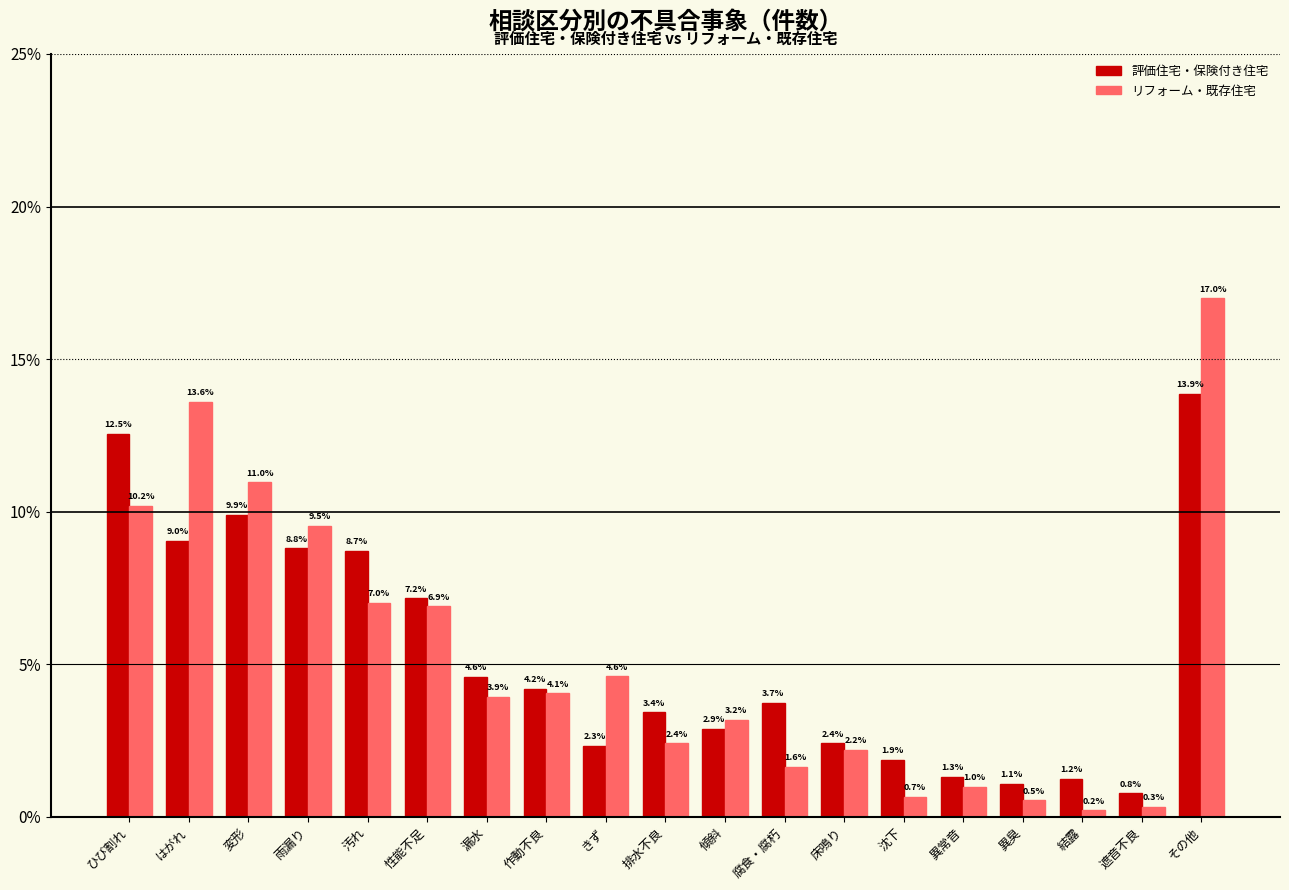

Reading left to right, list all the values displayed in this chart.

評価住宅・保険付き住宅: 12.5	9.0	9.9	8.8	8.7	7.2	4.6	4.2	2.3	3.4	2.9	3.7	2.4	1.9	1.3	1.1	1.2	0.8	13.9
リフォーム・既存住宅: 10.2	13.6	11.0	9.5	7.0	6.9	3.9	4.1	4.6	2.4	3.2	1.6	2.2	0.7	1.0	0.5	0.2	0.3	17.0